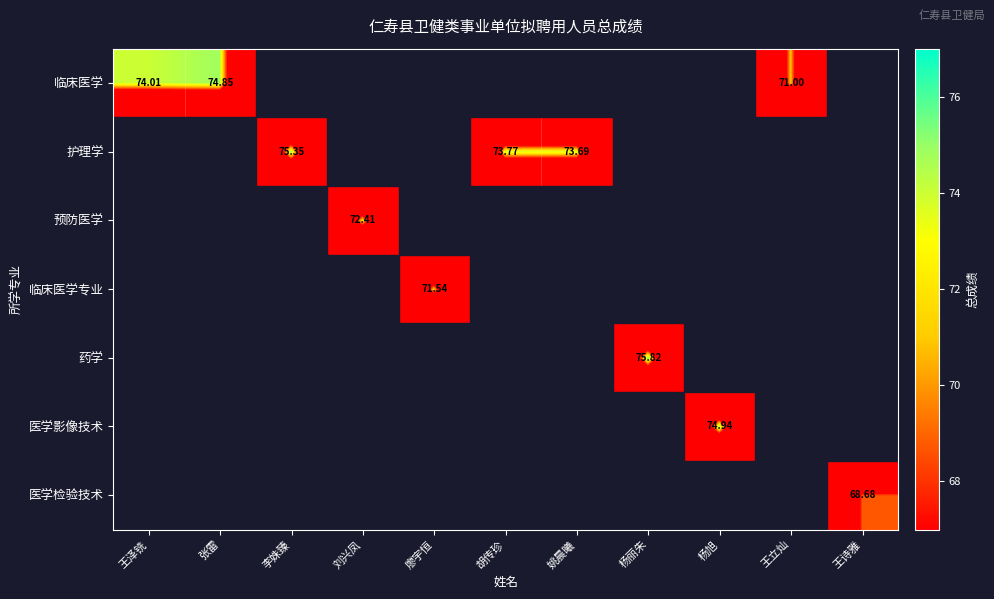

At how many categories does at least one series exceed 18?

11